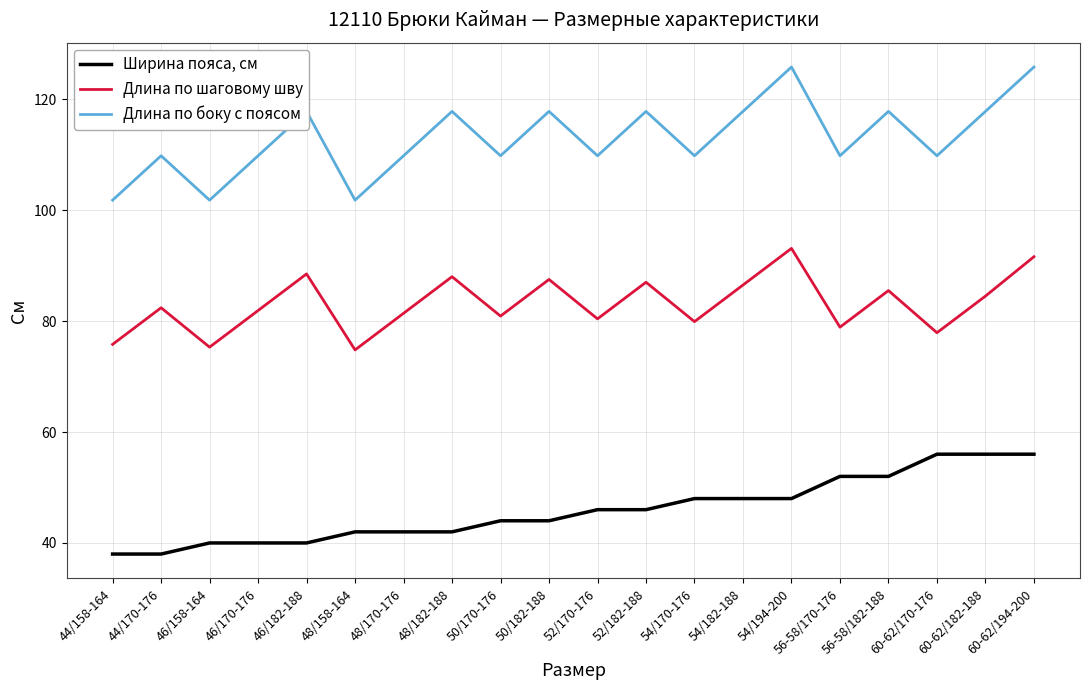

What is the minimum value for Длина по боку с поясом?

101.8